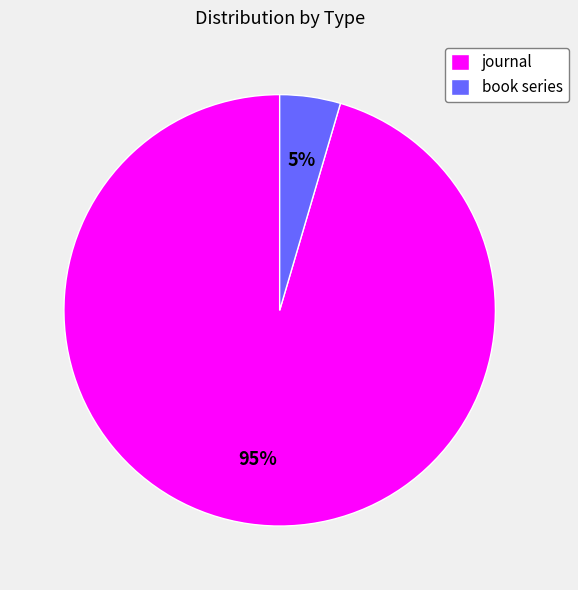

Which category has the biggest portion of the pie?

journal